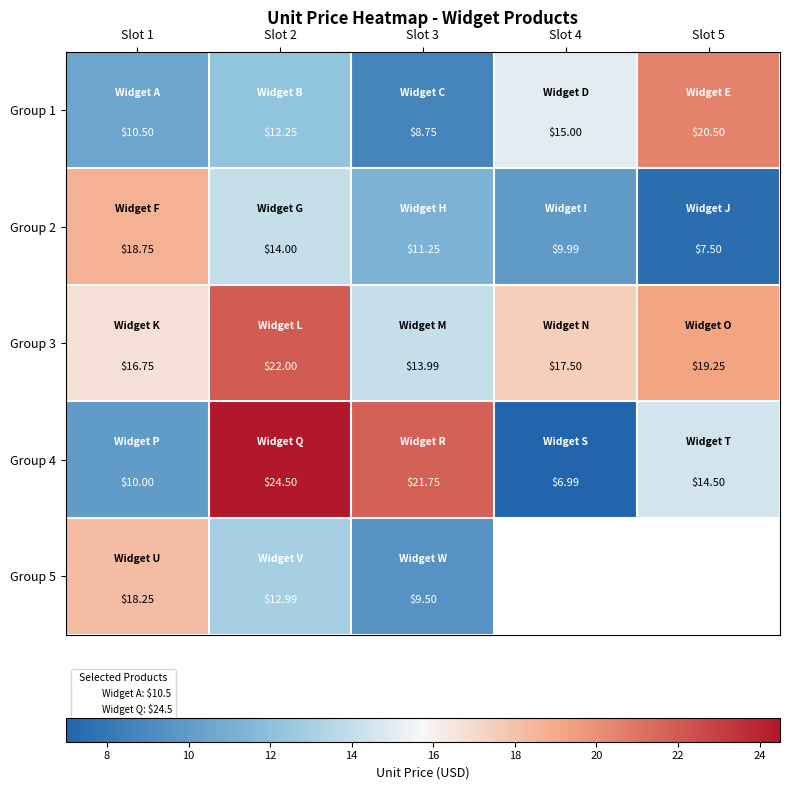

Is the value of Group 3 at Slot 2 greater than the value of Group 1 at Slot 1?

Yes